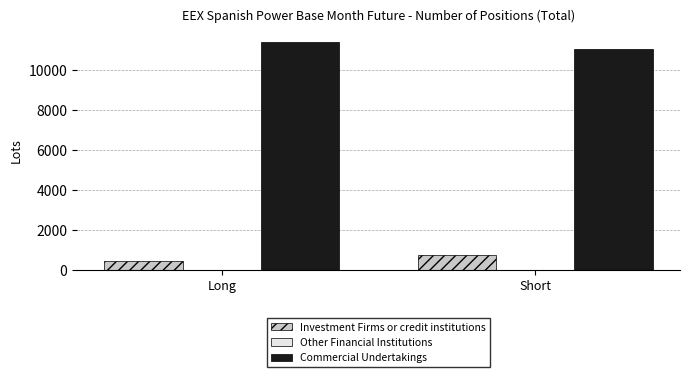

The Investment Firms or credit institutions series shows 747.6 at Short. True or false?

True